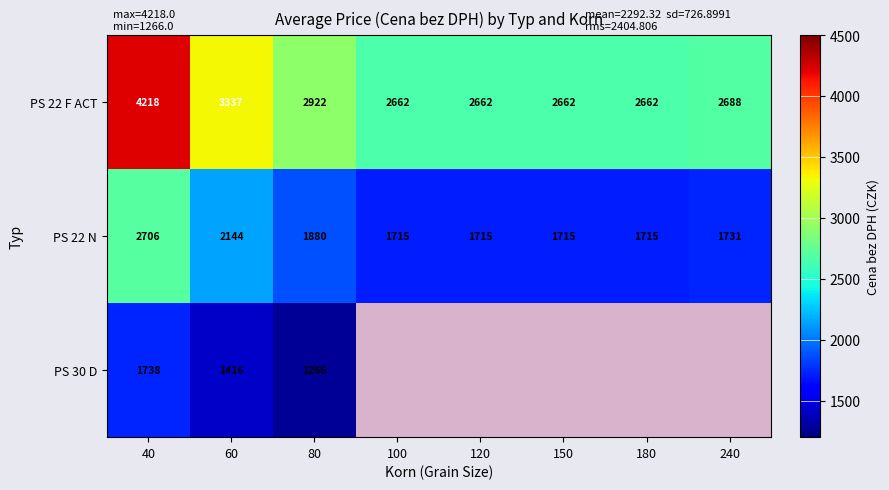

At 40, list the series in order from smallest to largest.

PS 30 D, PS 22 N, PS 22 F ACT